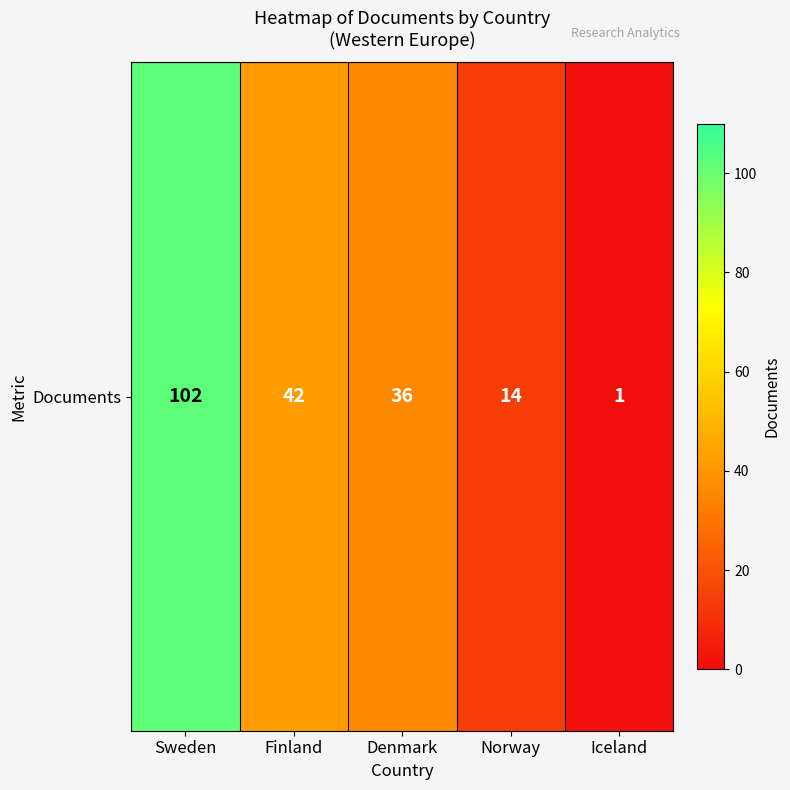

What is the sum of all values?

195